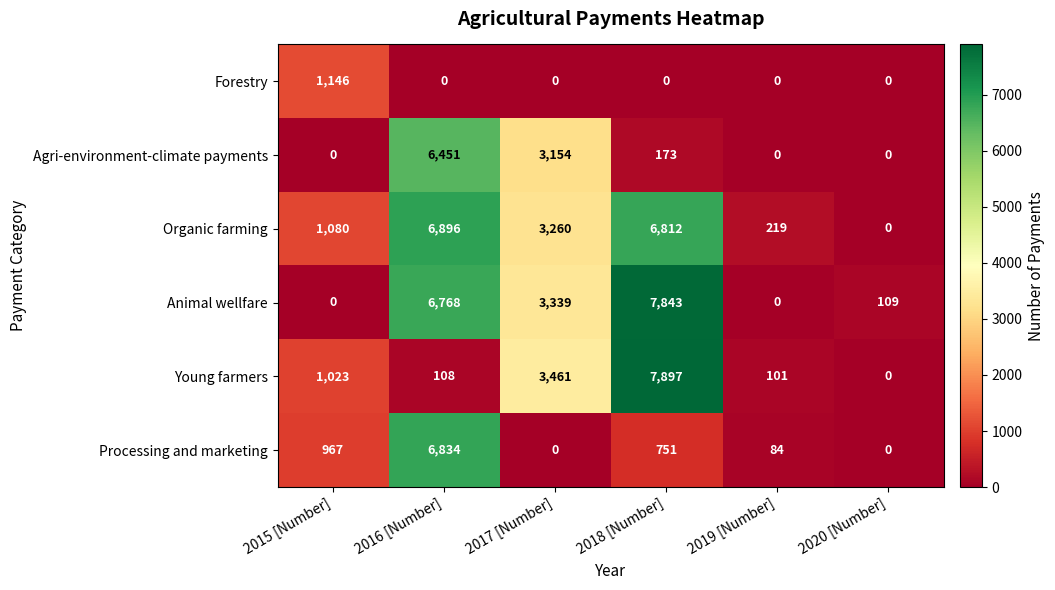

Is it true that Young farmers equals 36 at 2019 [Number]?

False